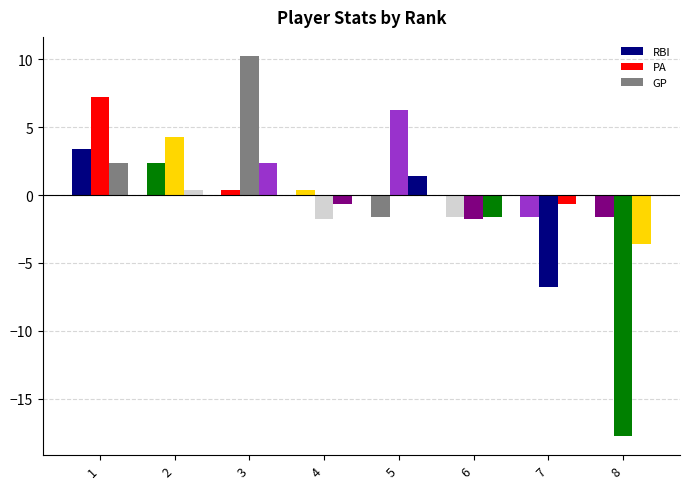

What is the difference between the maximum and minimum values in the PA series?

28.0